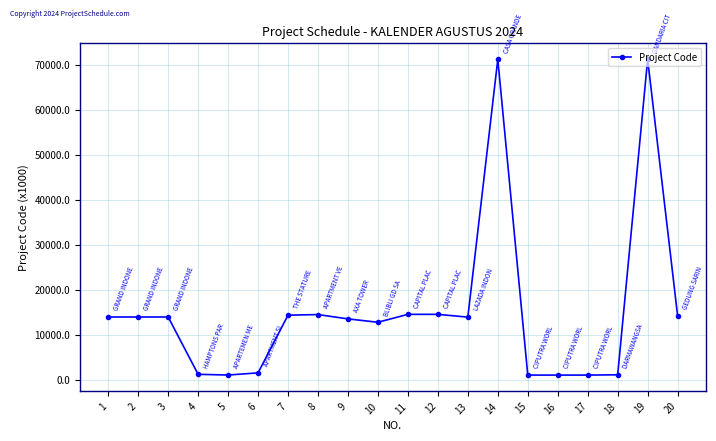

What is the value of the 19th point from the left?

71221.3